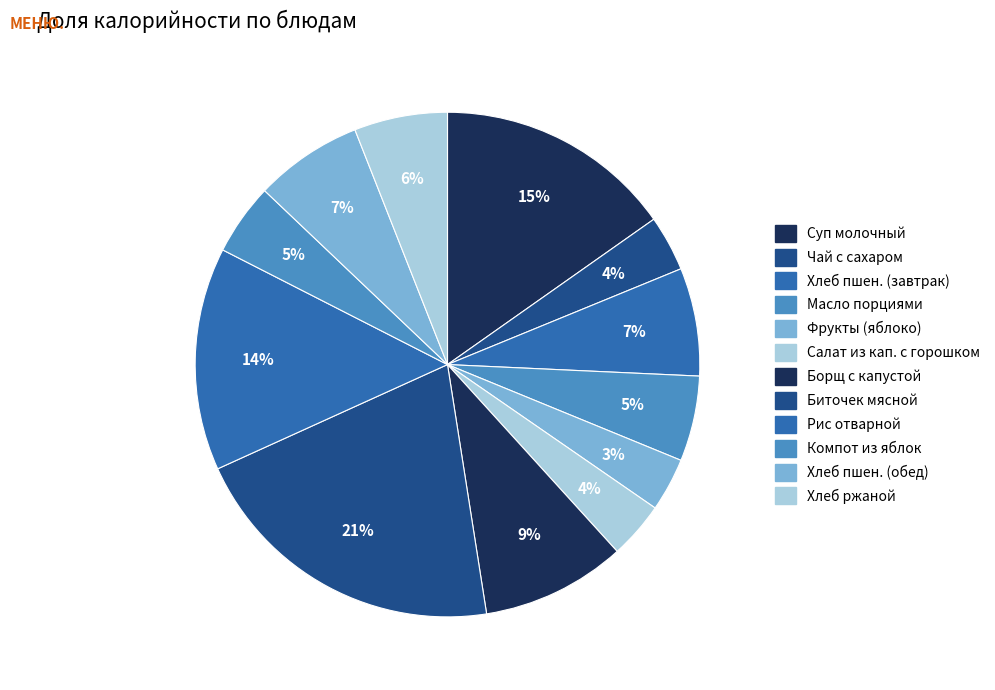

Does any single category account for the majority?

No